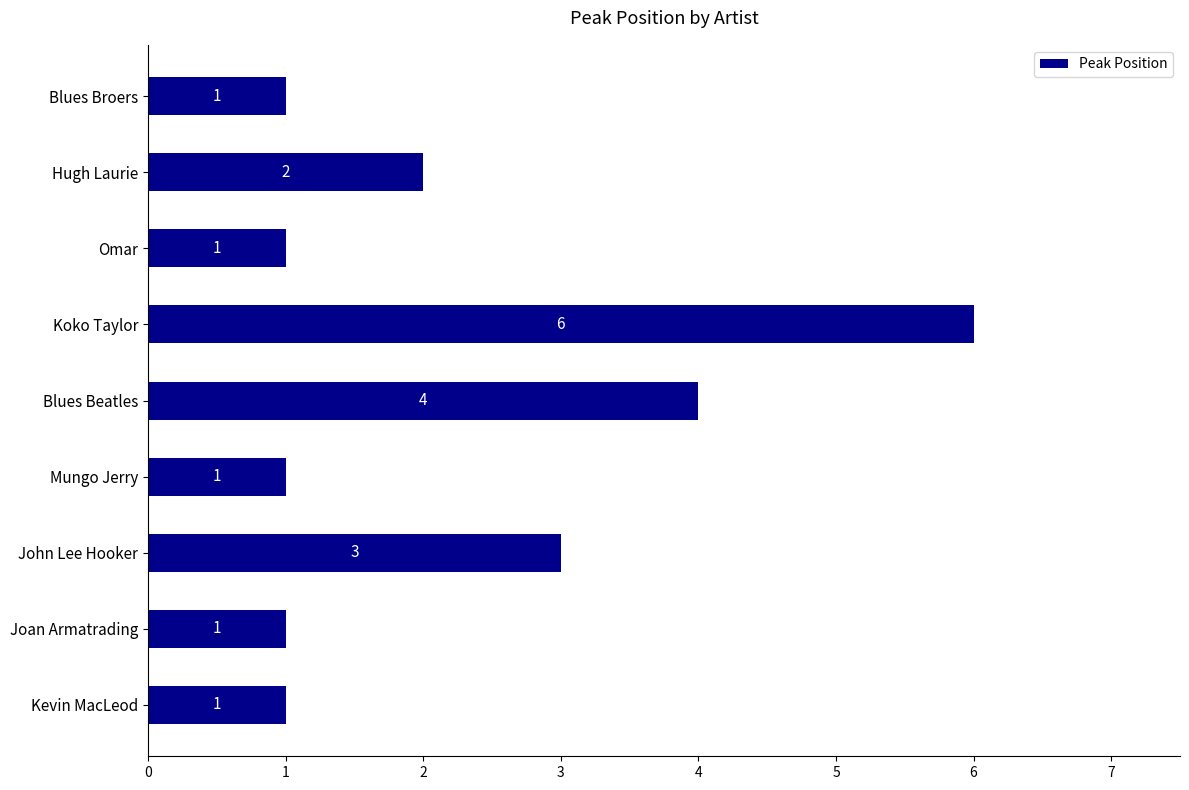

Approximately how many times larger is the value at Blues Beatles compared to Blues Broers?

4.0